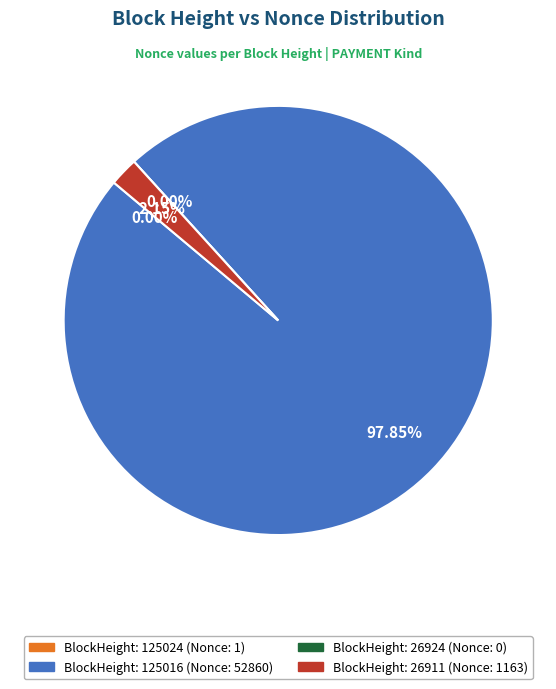

True or false: 26924 accounts for 0% of the total.

True